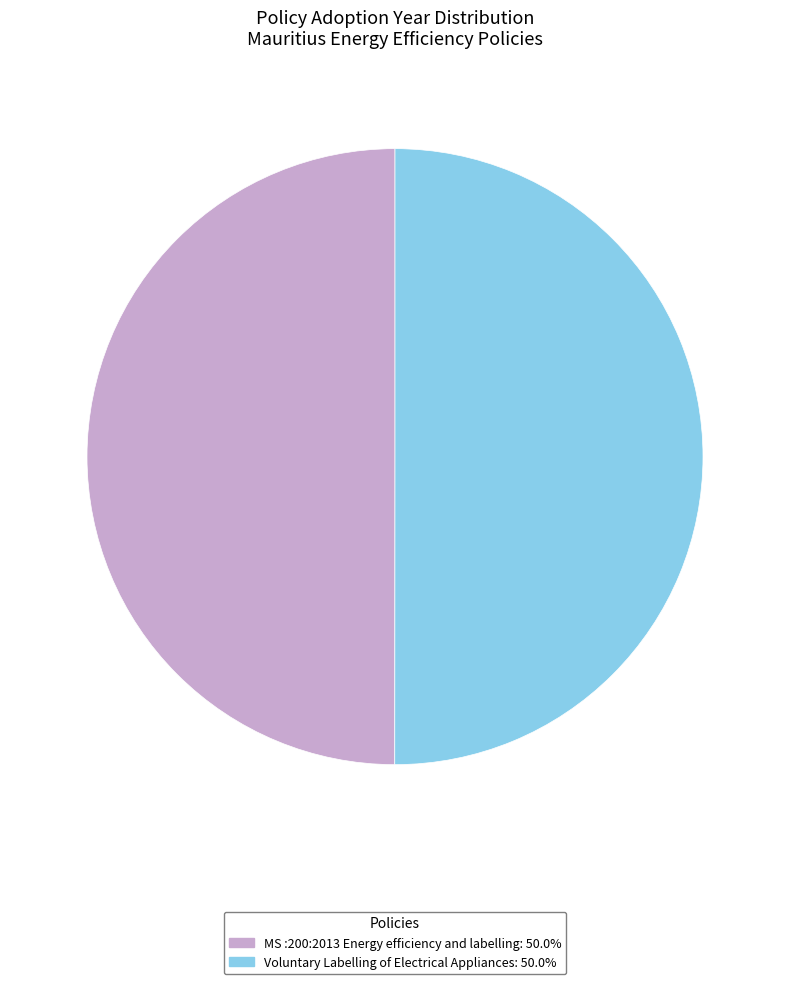

Count the number of slices in the pie.

2